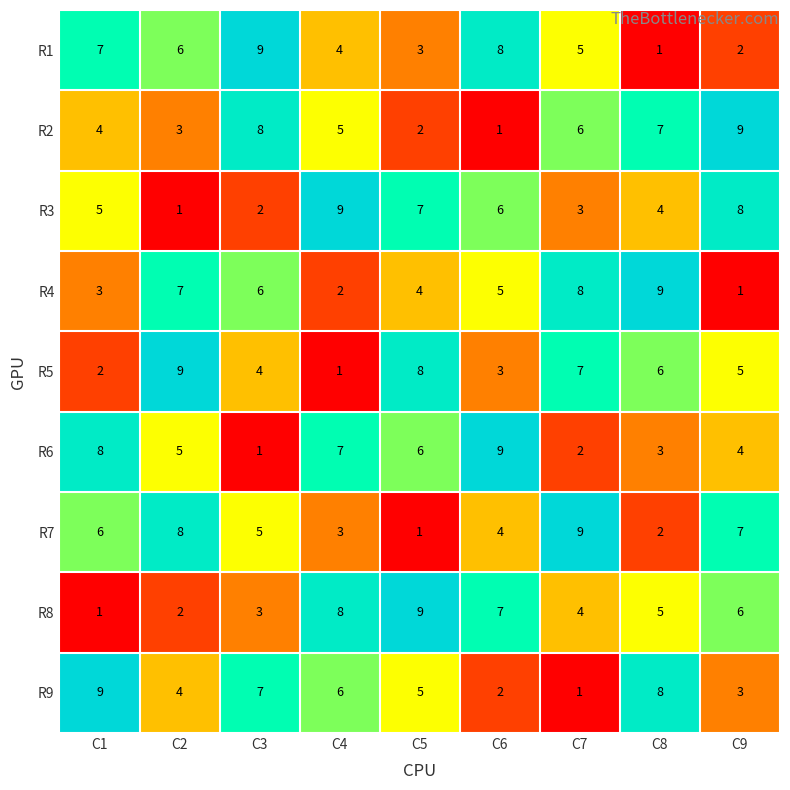

List the labels in order of R2 value, smallest first.

C6, C5, C2, C1, C4, C7, C8, C3, C9